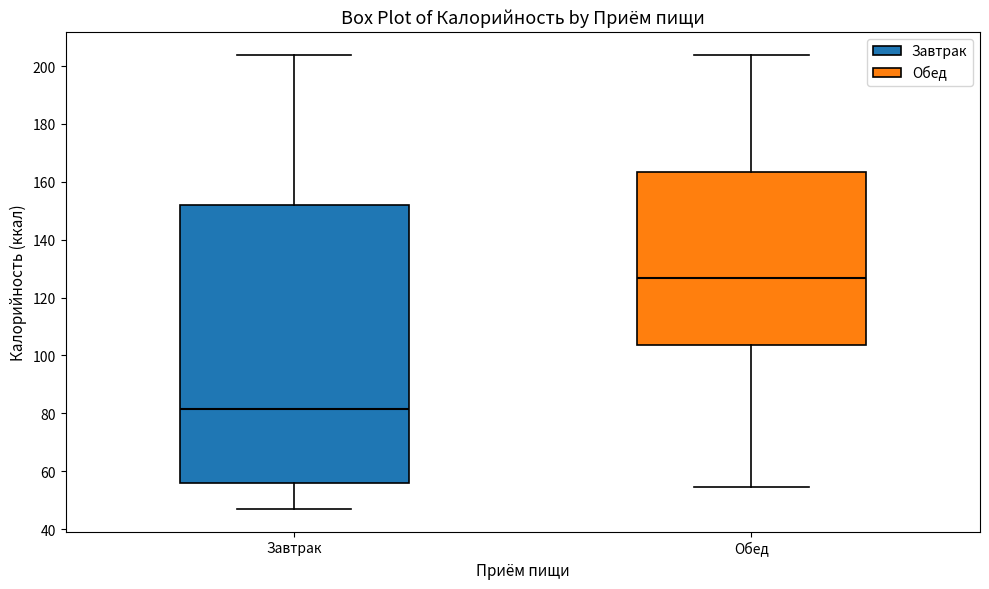

Where is the upper edge of the box for Обед on the y-axis? The values are not printed on the chart, so give them approximately, as read against the axis.

164